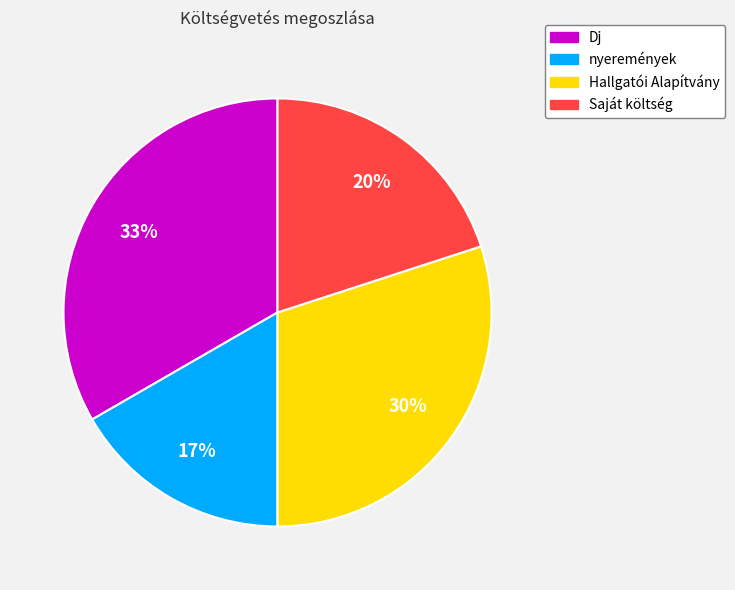

To the nearest percent, what portion does Dj represent?

33%